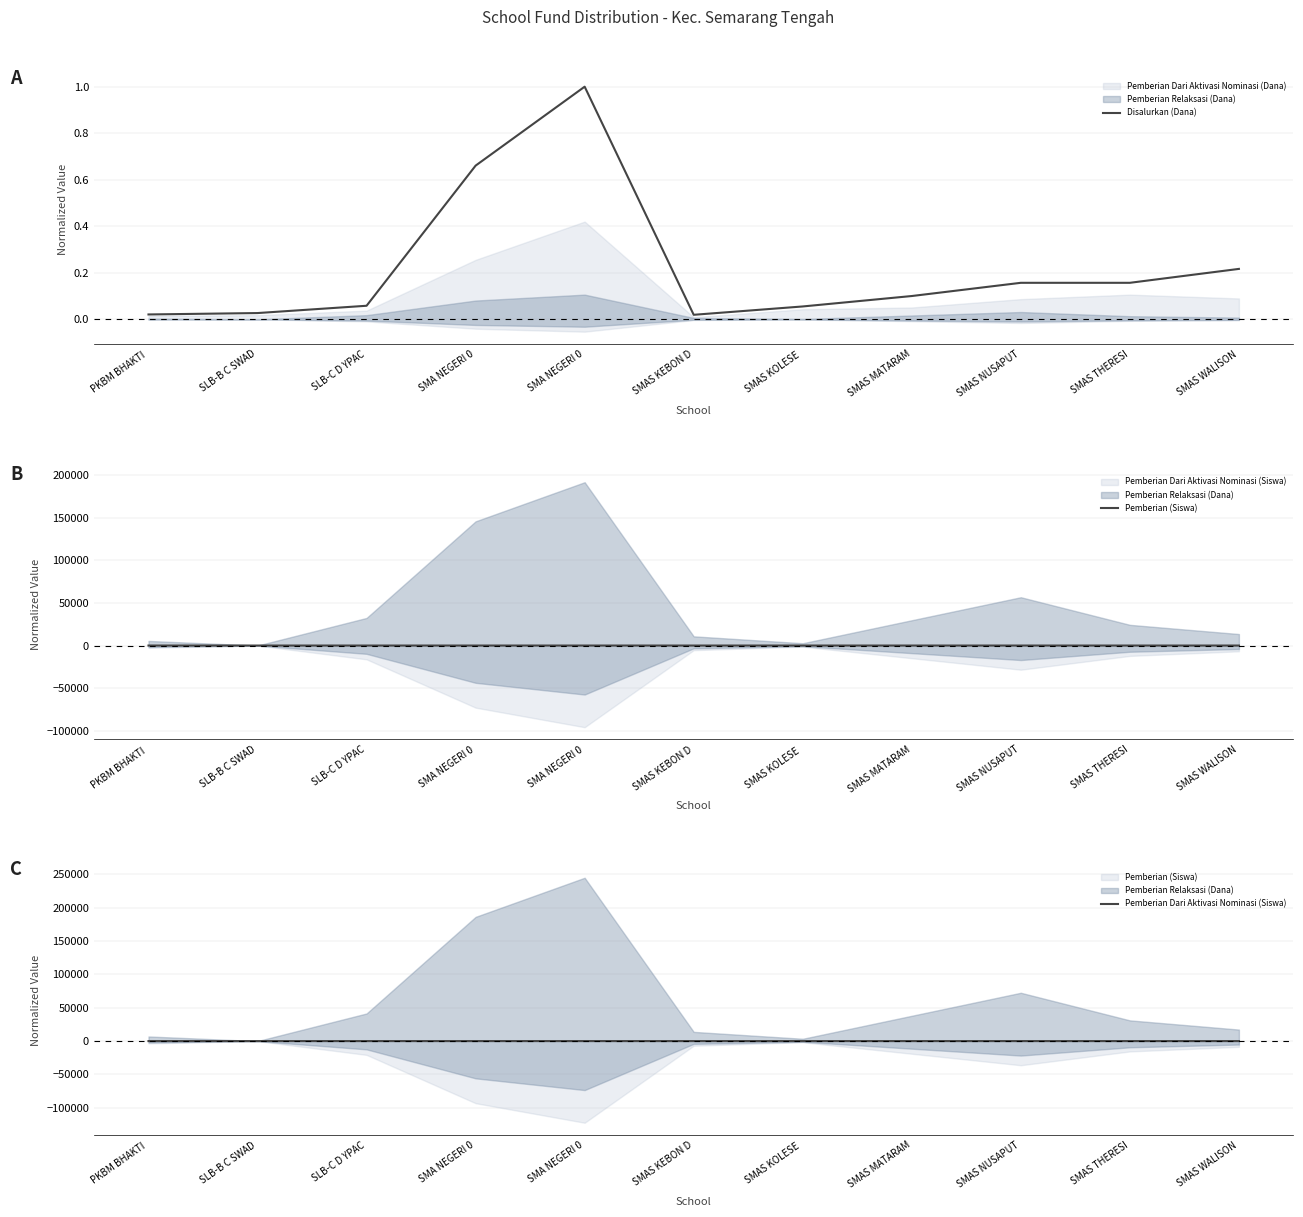

At which category does Disalurkan (Dana) reach its first local peak?

SMA NEGERI 0